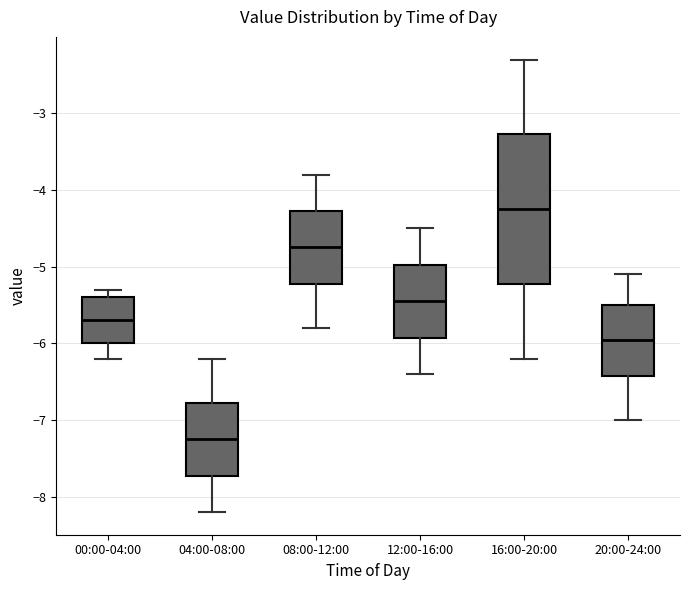

Comparing the boxes themselves (not the whiskers), which one is the tallest?

16:00-20:00